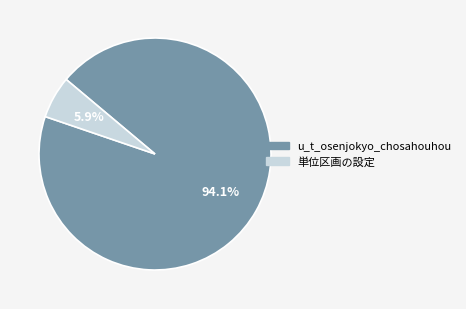

Is it true that u_t_osenjokyo_chosahouhou is 85% of the pie?

False